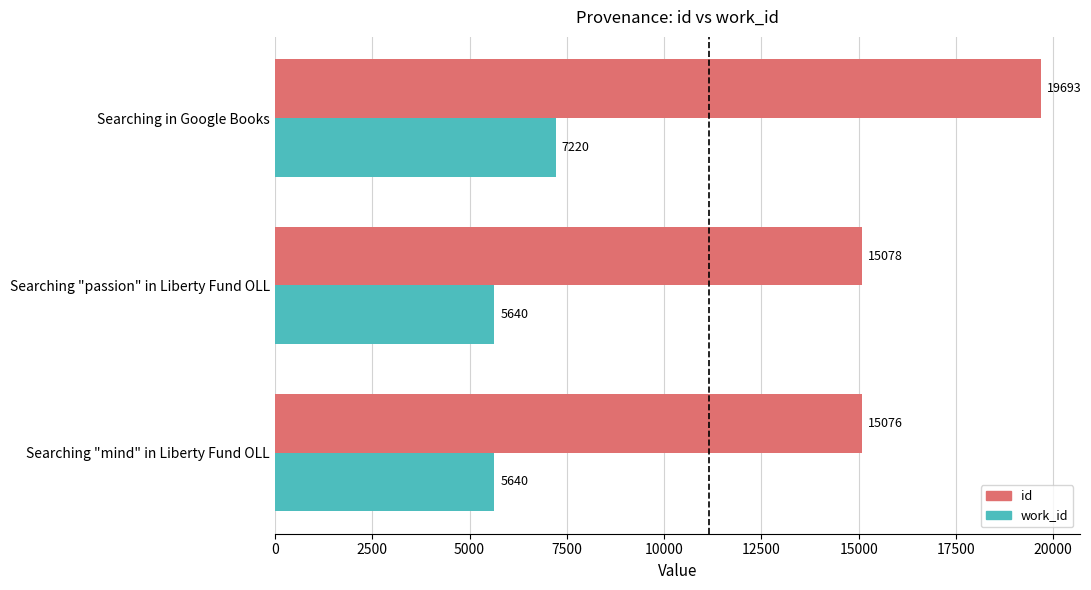

Which series changed the most between Searching "passion" in Liberty Fund OLL and Searching in Google Books?

id